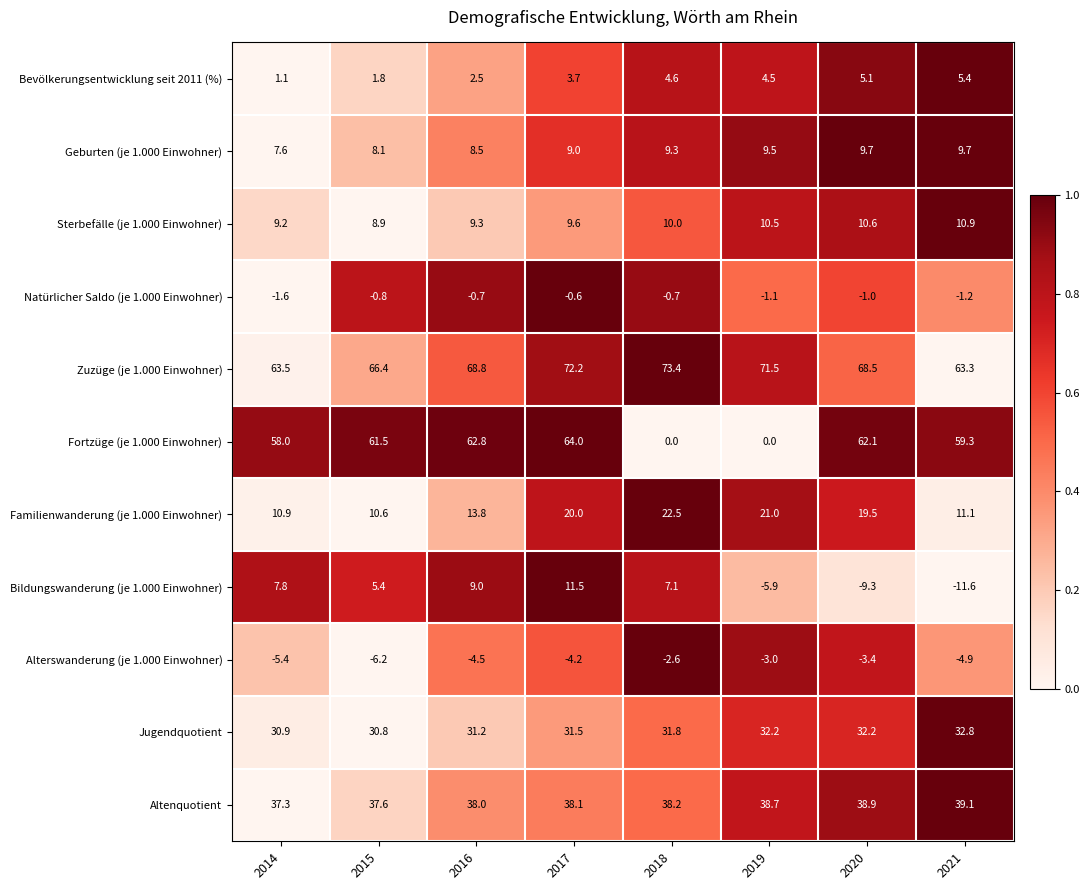

Rank the series by their maximum value, from lowest to highest.

Alterswanderung (je 1.000 Einwohner), Natürlicher Saldo (je 1.000 Einwohner), Bevölkerungsentwicklung seit 2011 (%), Geburten (je 1.000 Einwohner), Sterbefälle (je 1.000 Einwohner), Bildungswanderung (je 1.000 Einwohner), Familienwanderung (je 1.000 Einwohner), Jugendquotient, Altenquotient, Fortzüge (je 1.000 Einwohner), Zuzüge (je 1.000 Einwohner)